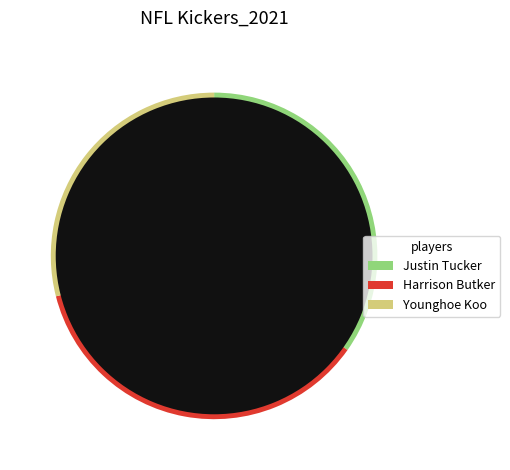

To the nearest percent, what is the combined percentage of Younghoe Koo and Harrison Butker?

65%